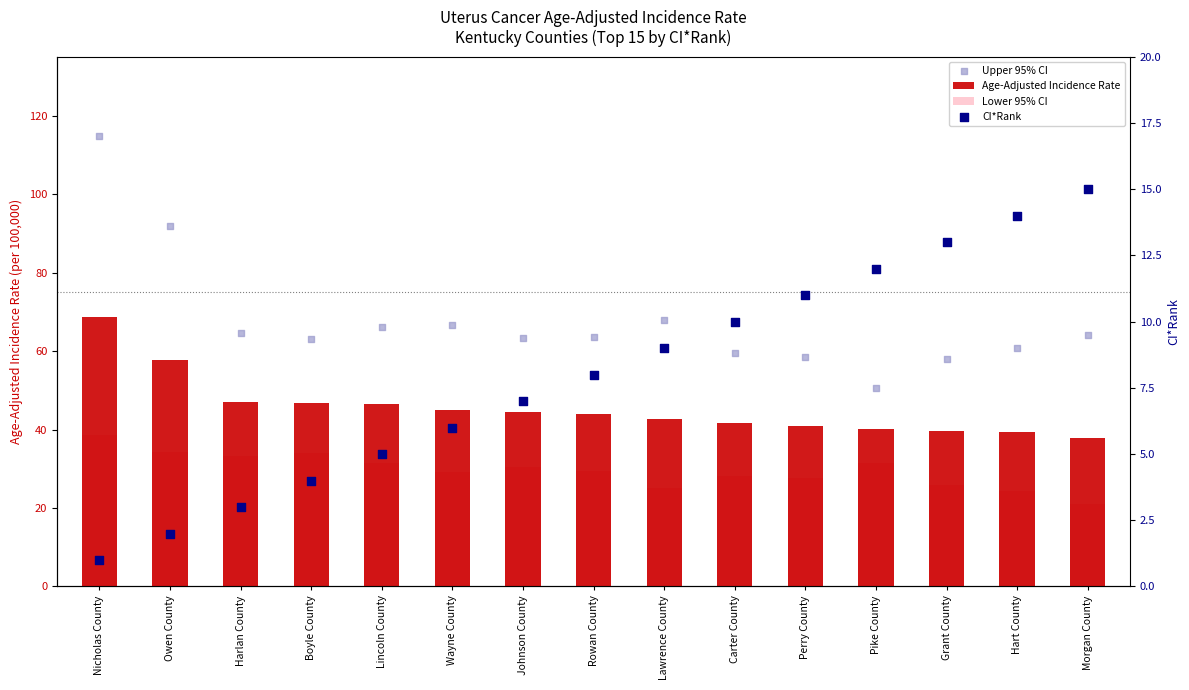

What is the total value across all series at Carter County?

139.4